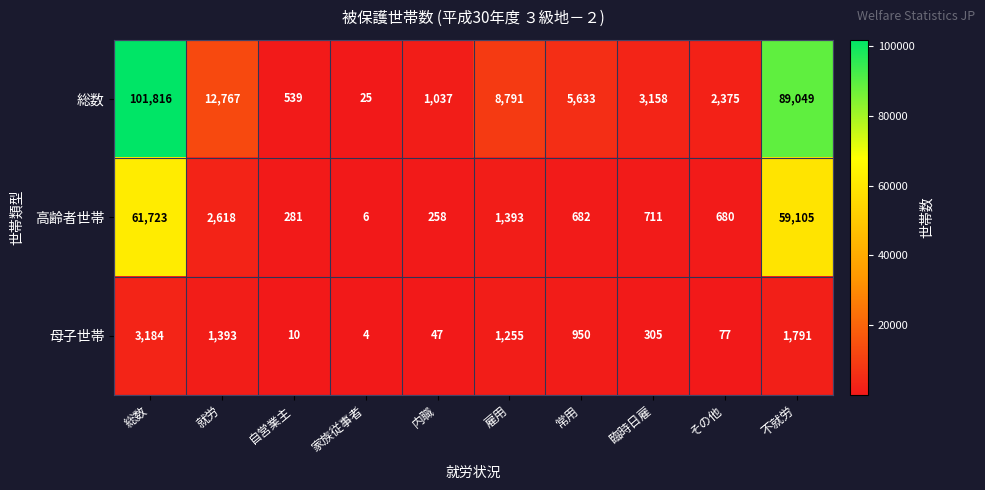

Reading left to right, what are all the values shown in this chart?

総数: 総数=101816	就労=12767	自営業主=539	家族従事者=25	内職=1037	雇用=8791	常用=5633	臨時日雇=3158	その他=2375	不就労=89049
高齢者世帯: 総数=61723	就労=2618	自営業主=281	家族従事者=6	内職=258	雇用=1393	常用=682	臨時日雇=711	その他=680	不就労=59105
母子世帯: 総数=3184	就労=1393	自営業主=10	家族従事者=4	内職=47	雇用=1255	常用=950	臨時日雇=305	その他=77	不就労=1791